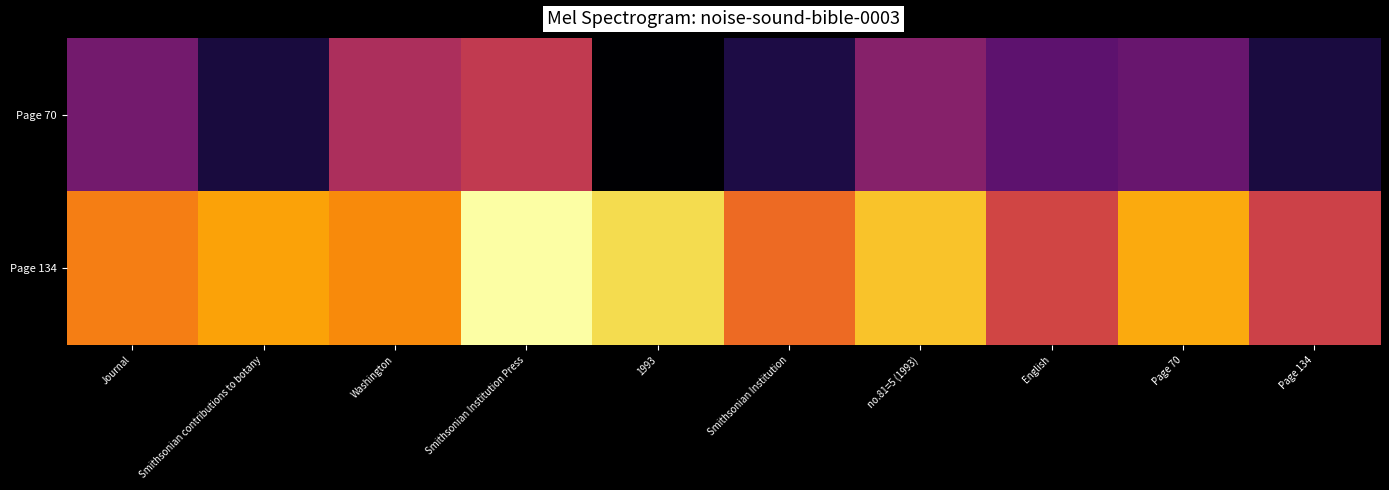

Reading left to right, transcribe all the data shown in this chart.

Page 70: Journal=2009.6	Smithsonian contributions to botany=1992.0	Washington=2021.1	Smithsonian Institution Press=2025.6	1993=1983.1	Smithsonian Institution=1992.9	no.81=5 (1993)=2013.4	English=2005.1	Page 70=2007.3	Page 134=1992.2
Page 134: Journal=2042.2	Smithsonian contributions to botany=2048.4	Washington=2044.5	Smithsonian Institution Press=2065.4	1993=2058.2	Smithsonian Institution=2038.3	no.81=5 (1993)=2054.0	English=2029.1	Page 70=2049.9	Page 134=2028.3